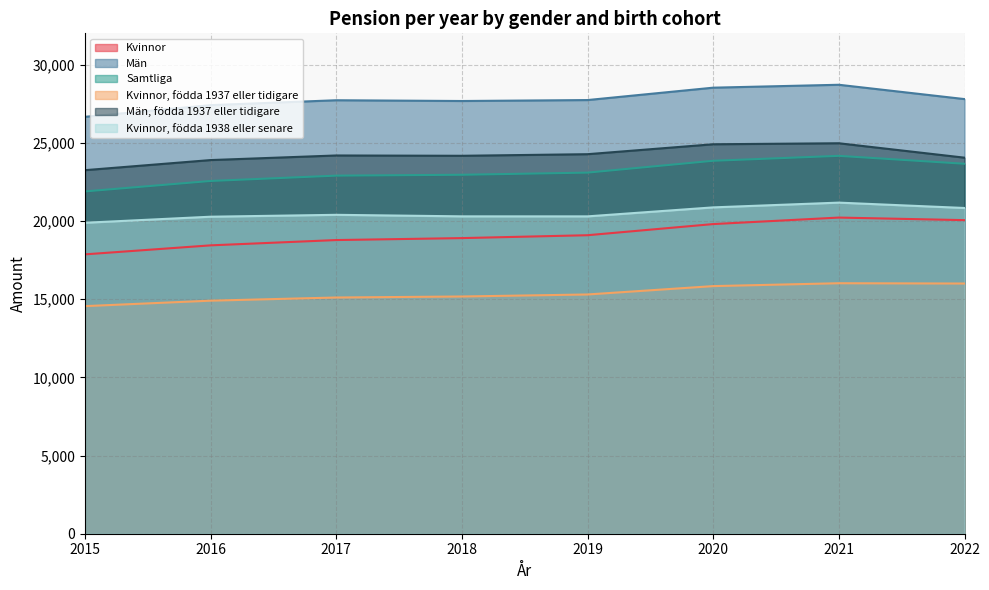

Which series has the largest total across all categories?

Män